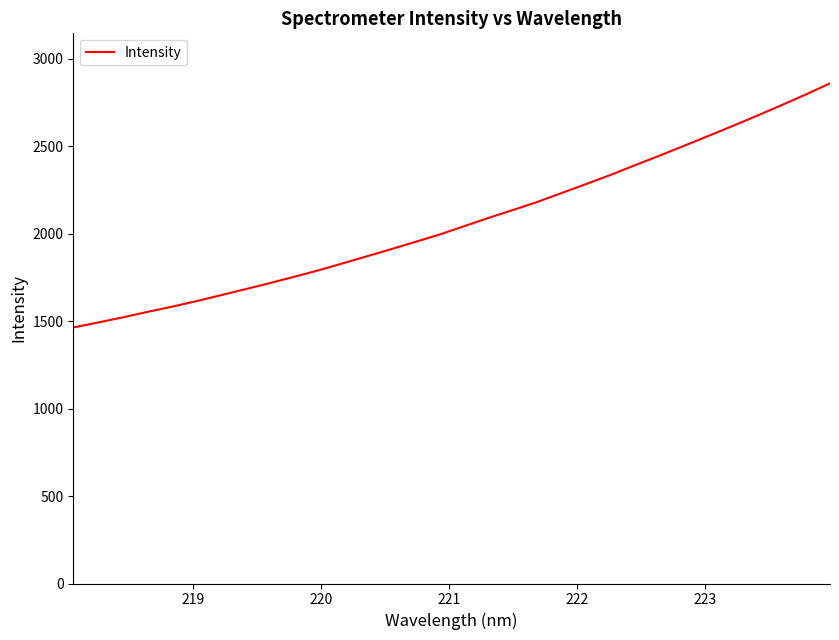

What is the average value?

2069.4